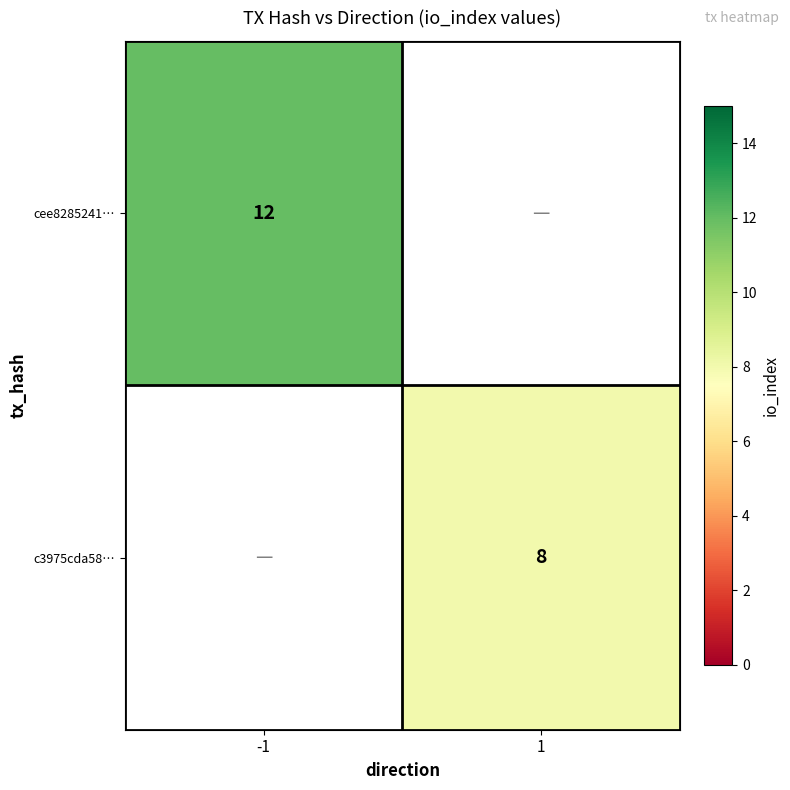

At which category is the sum across all series the highest?

-1